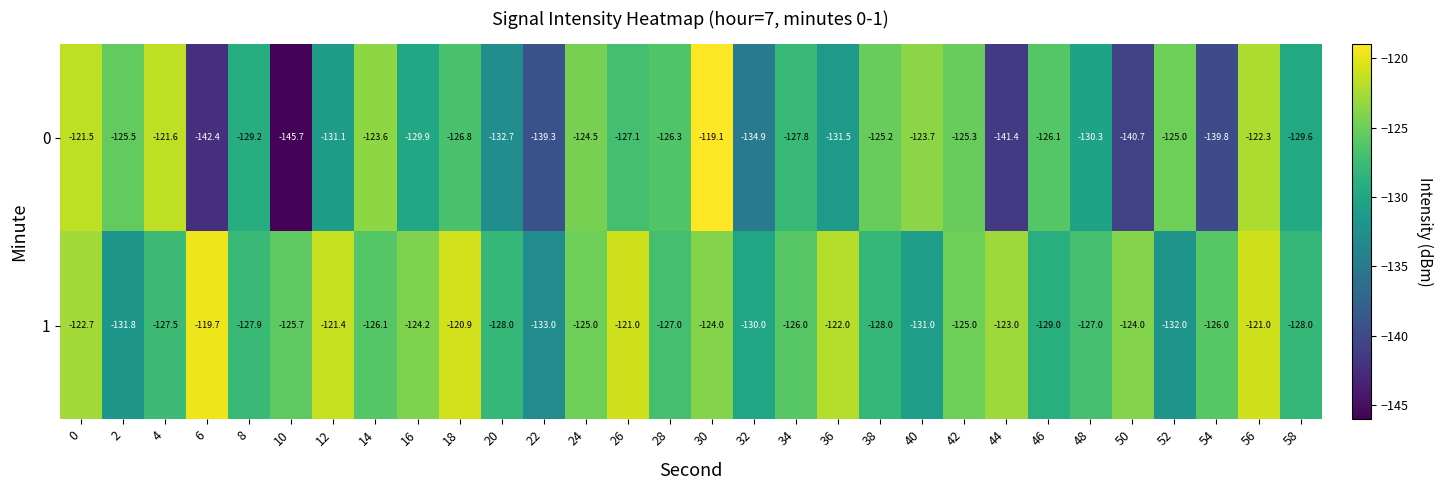

What is the spread (max minus min) of values at 14?

2.5